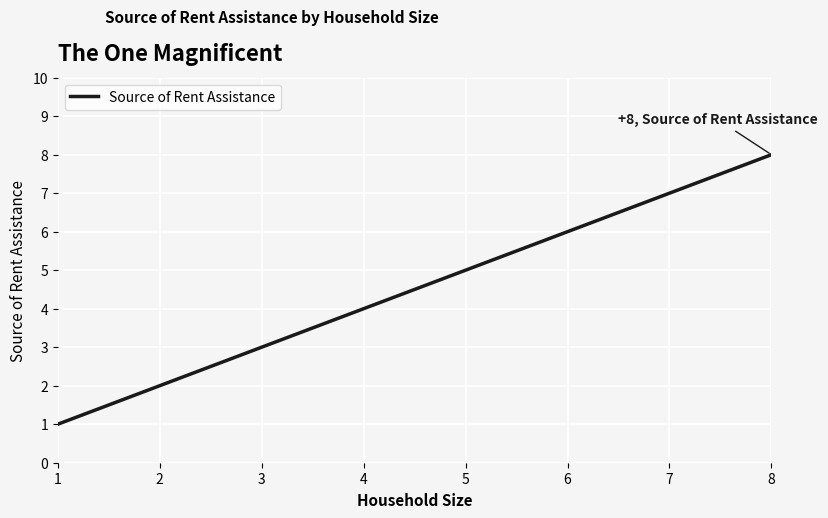

At which label is the value closest to 4?

4